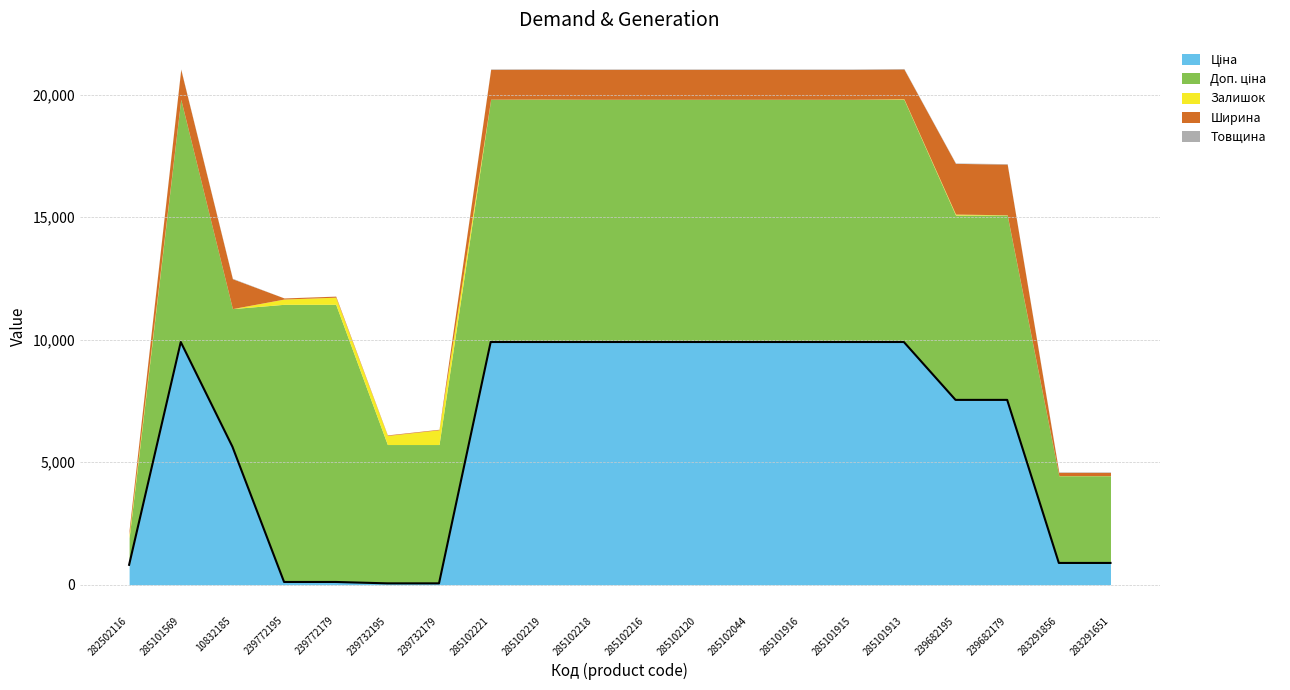

How many data points in Товщина are less than 18?

5